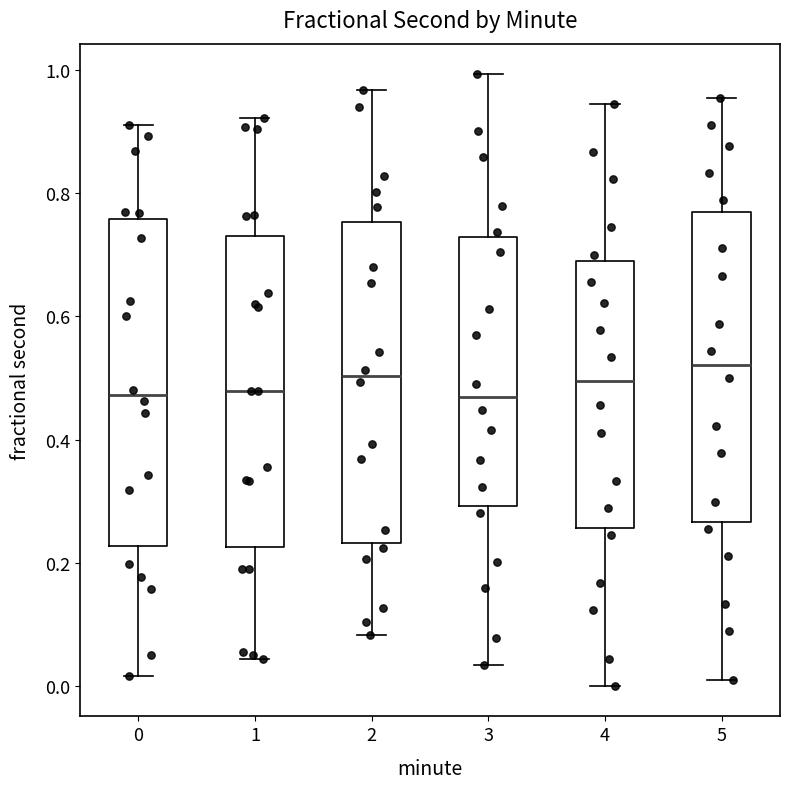

Reading left to right, transcribe this box plot: for each box, give where its median line is, the range the box spans, and where its two whiskers end, as read against the y-axis. The values are not printed on the chart, so give them approximately, as read against the axis.

0: median 0.48, box 0.22 to 0.76, whiskers 0.02 to 0.92
1: median 0.48, box 0.22 to 0.74, whiskers 0.04 to 0.92
2: median 0.50, box 0.24 to 0.76, whiskers 0.08 to 0.96
3: median 0.46, box 0.30 to 0.72, whiskers 0.04 to 1.00
4: median 0.50, box 0.26 to 0.68, whiskers 0.00 to 0.94
5: median 0.52, box 0.26 to 0.76, whiskers 0.02 to 0.96